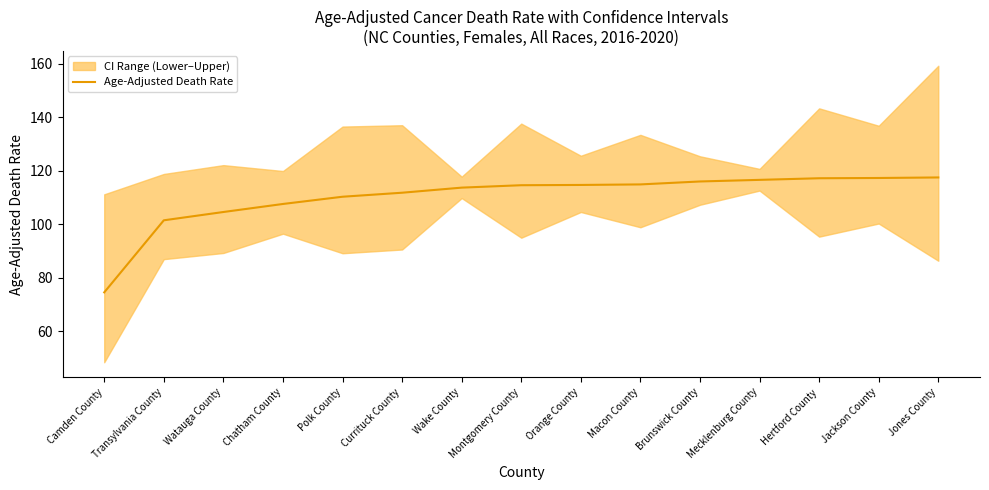

True or false: the data has more than 2 interior local peaks.

False